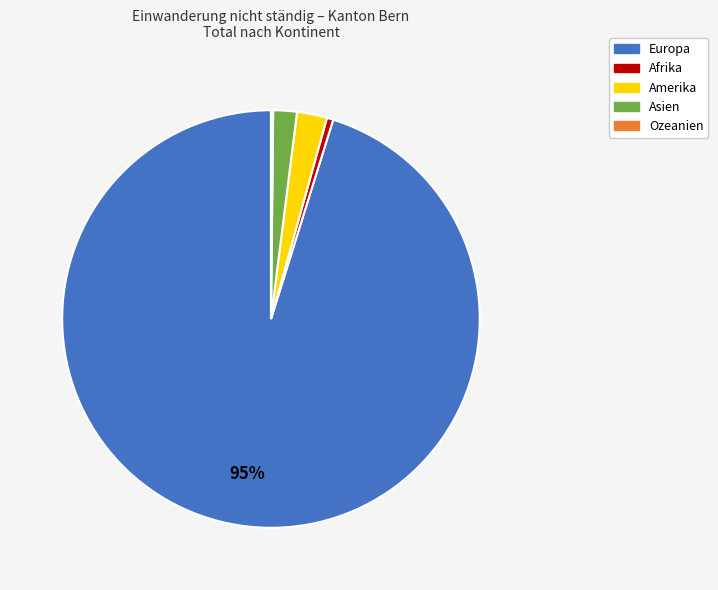

To the nearest percent, what is the average slice percentage?

20%